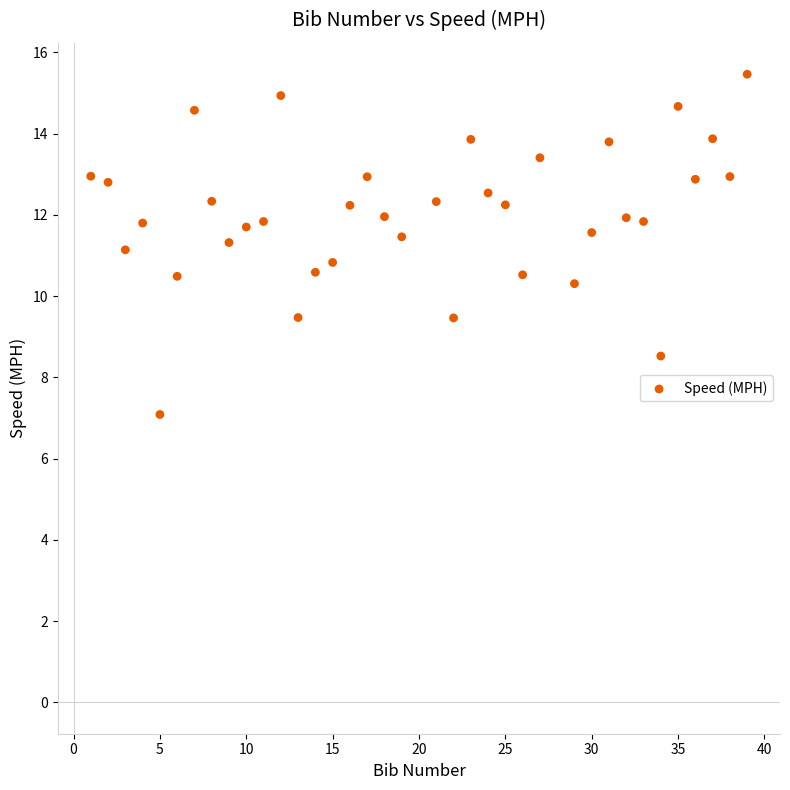

What is the range of Y values (max minus min)?

8.4